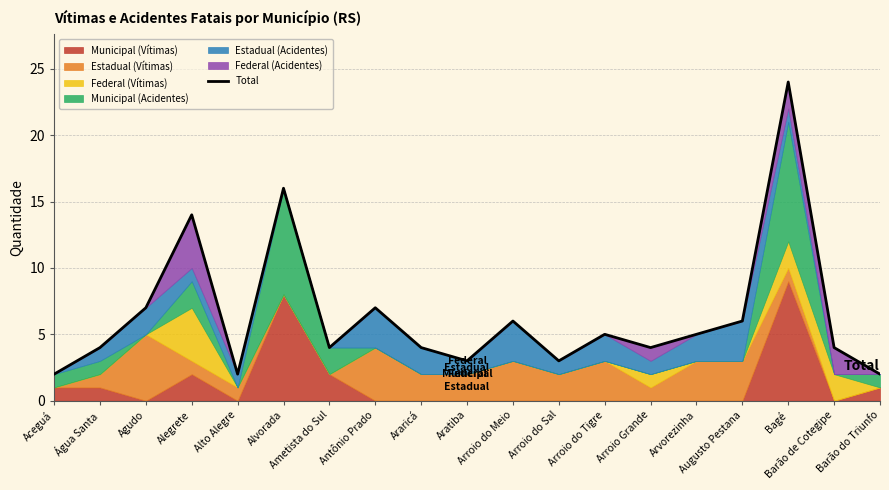

List the labels in order of value, smallest first.

Aceguá, Alto Alegre, Barão do Triunfo, Aratiba, Arroio do Sal, Água Santa, Ametista do Sul, Araricá, Arroio Grande, Barão de Cotegipe, Arroio do Tigre, Arvorezinha, Arroio do Meio, Augusto Pestana, Agudo, Antônio Prado, Alegrete, Alvorada, Bagé